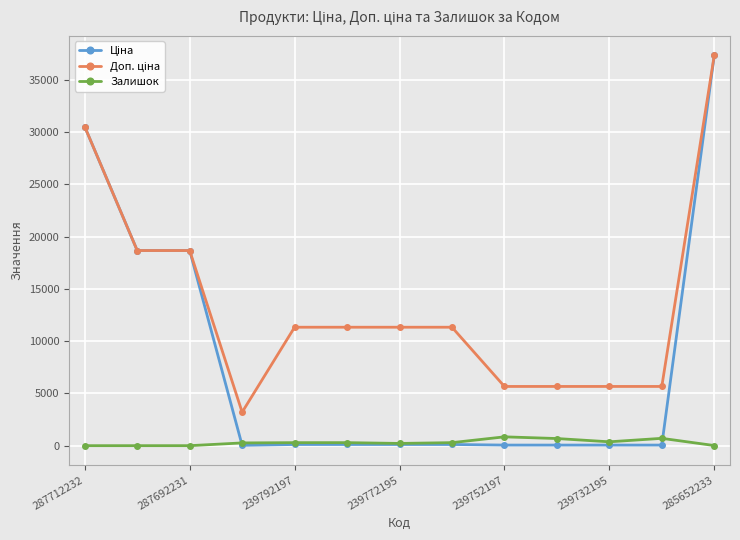

At how many categories does at least one series exceed 16289?

4